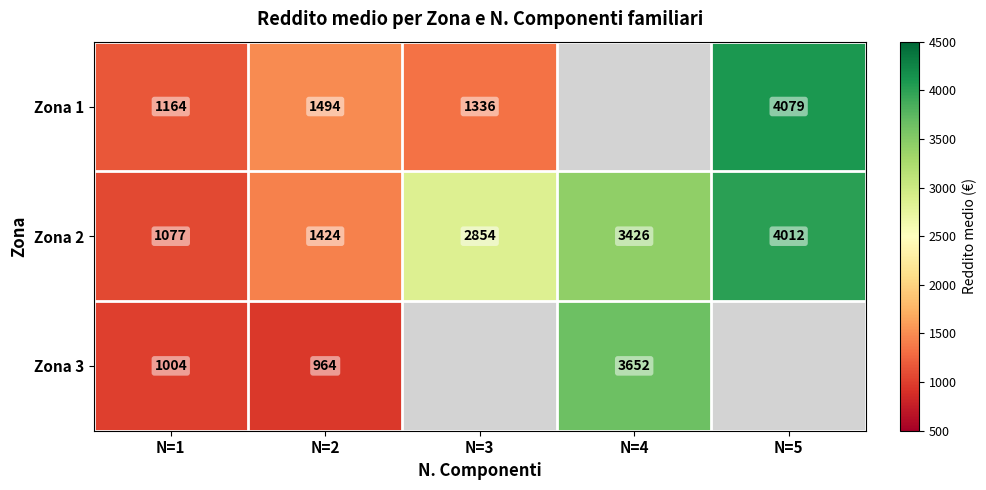

The value of Zona 3 at N=2 is 316.2. True or false?

False